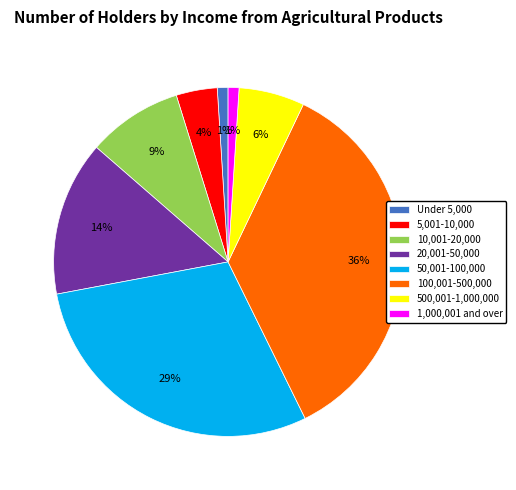

Combined, do 5,001-10,000 and 500,001-1,000,000 account for over 50%?

No